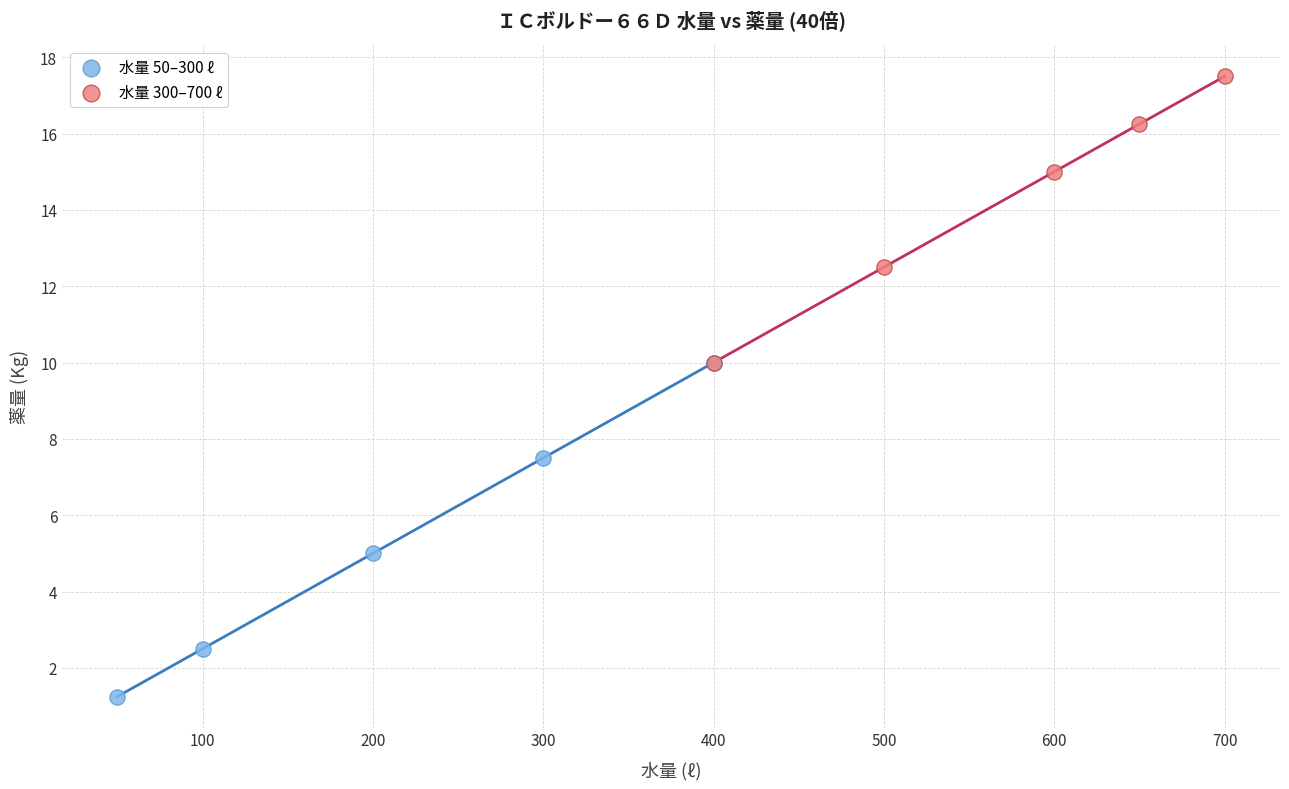

Which series has the widest spread of Y values?

水量 50–300 ℓ